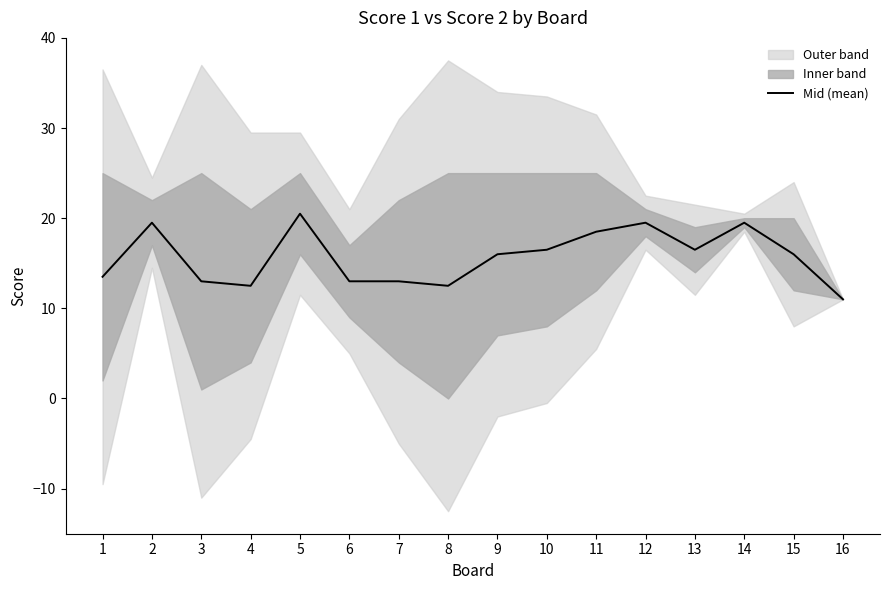

Reading left to right, transcribe all the data shown in this chart.

1=13.5	2=19.5	3=13.0	4=12.5	5=20.5	6=13.0	7=13.0	8=12.5	9=16.0	10=16.5	11=18.5	12=19.5	13=16.5	14=19.5	15=16.0	16=11.0